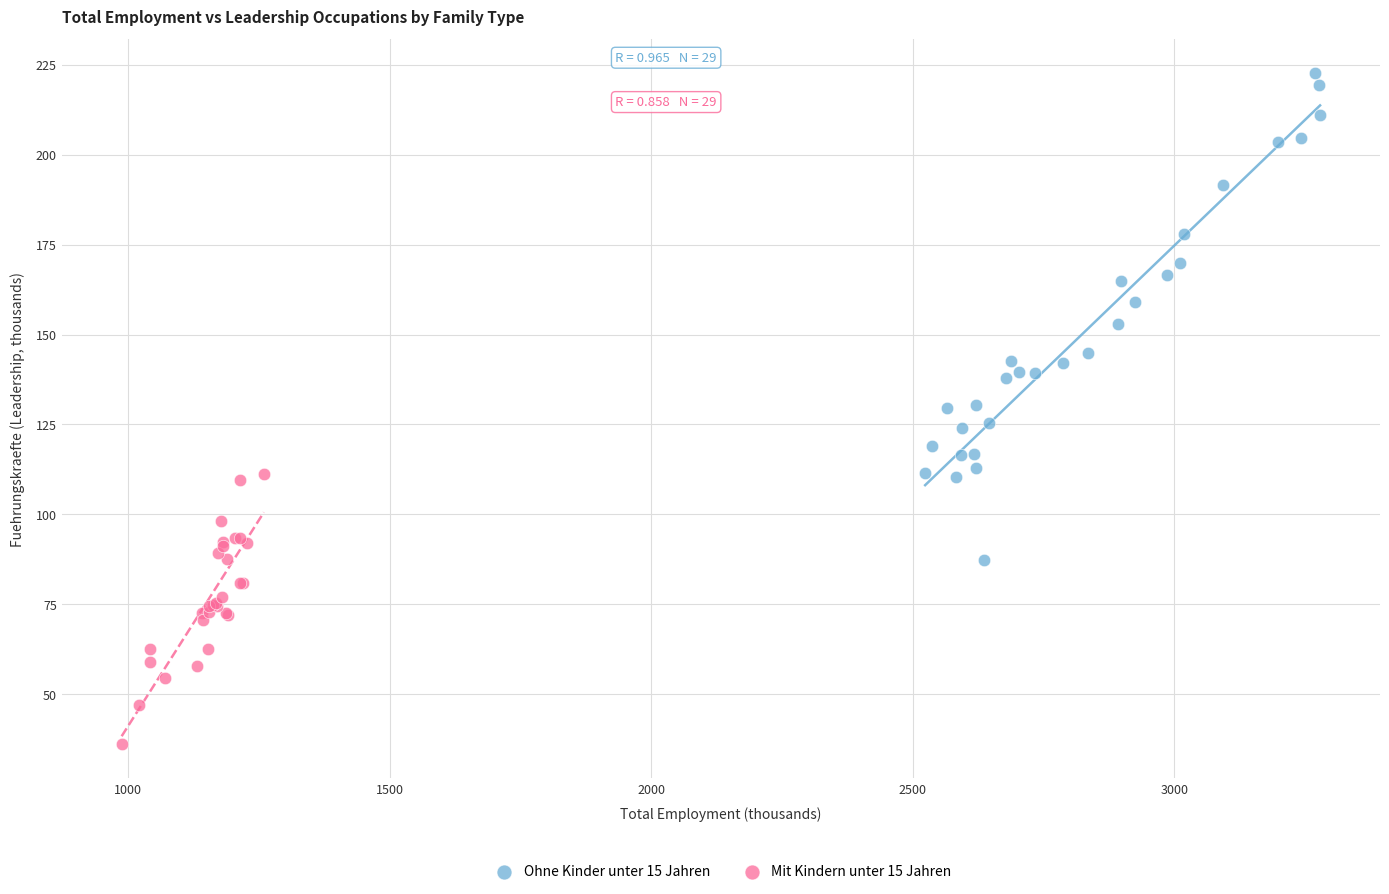

Which series contains the lowest Y value?

Mit Kindern unter 15 Jahren